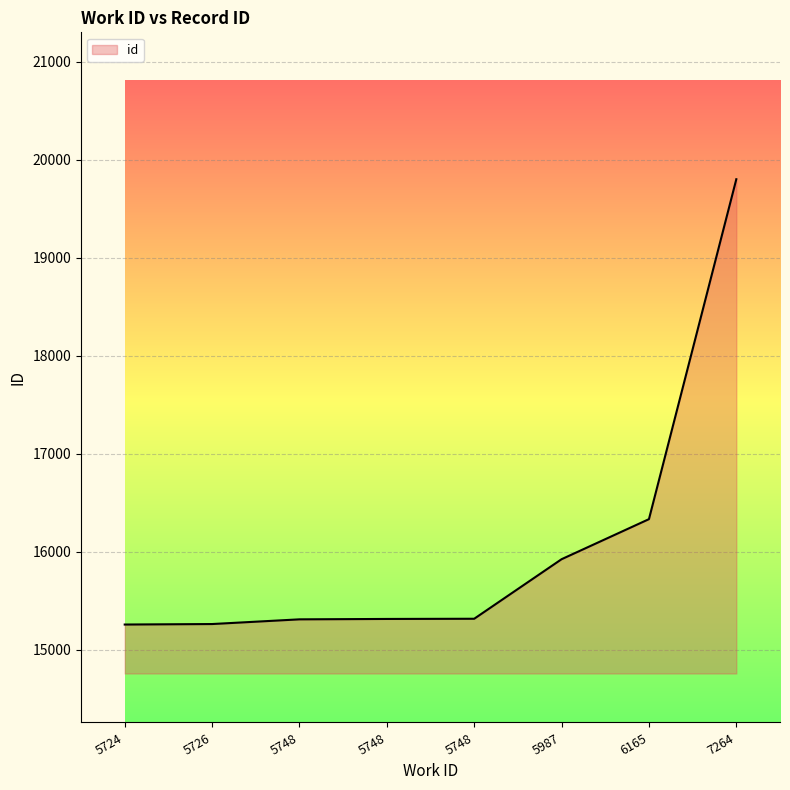

What is the sum of the values at 5724 and 5987?

31177